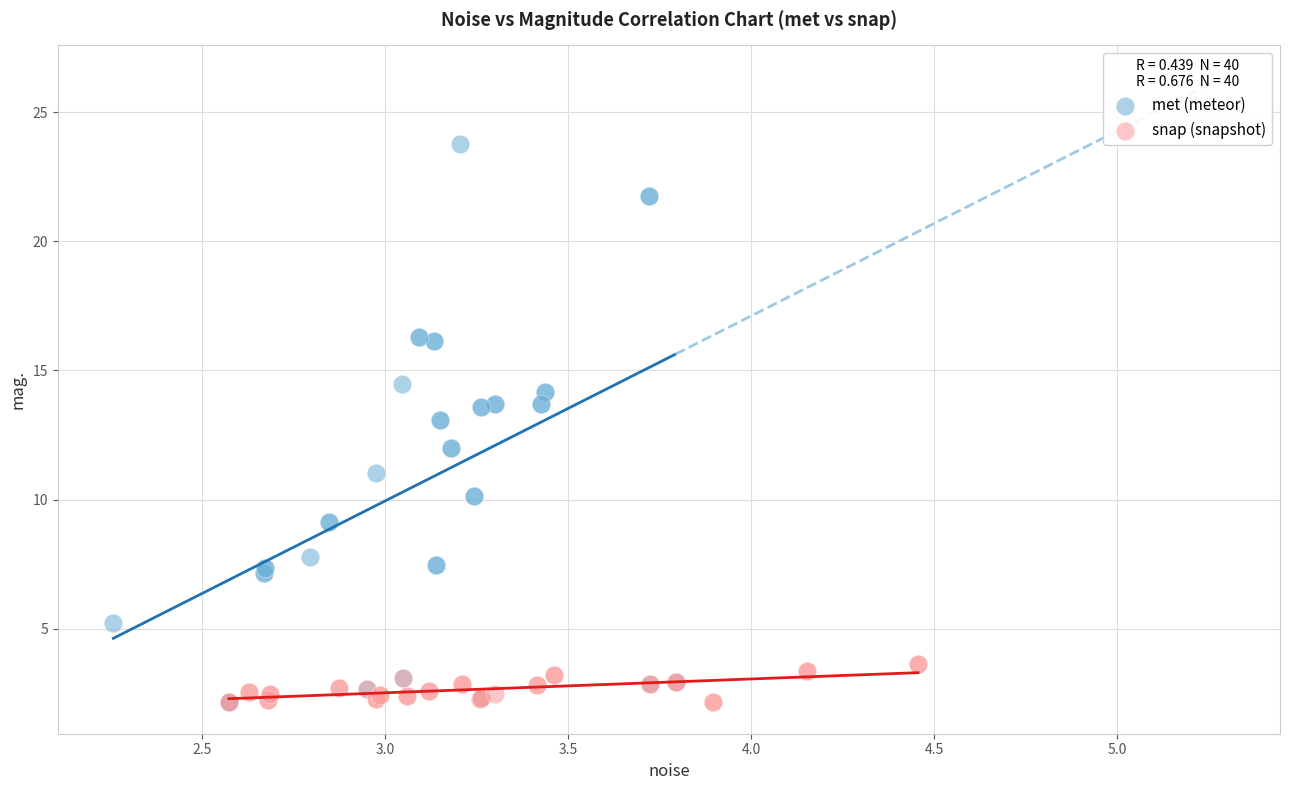

Which series reaches the maximum Y coordinate?

met (meteor)